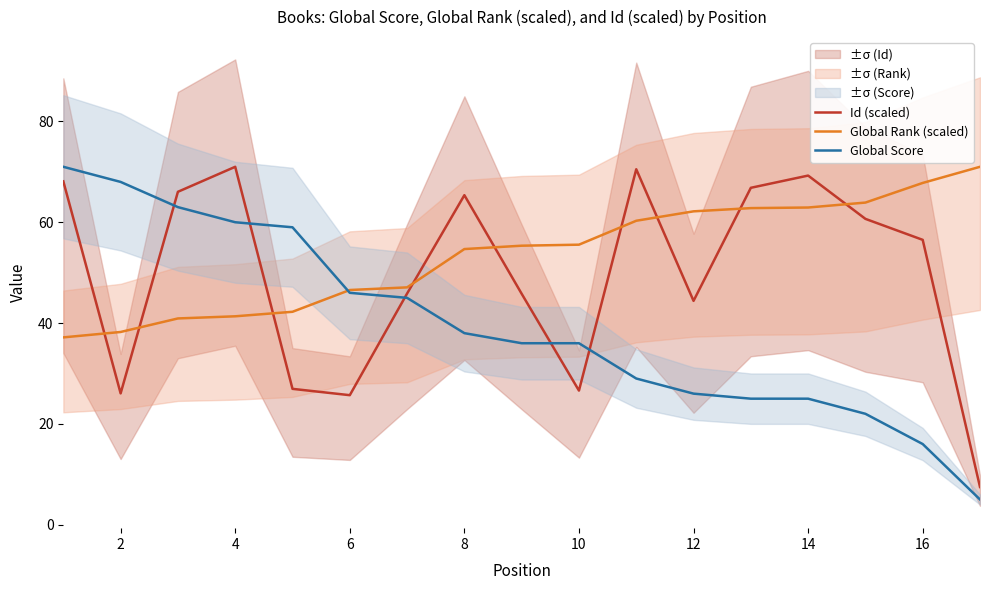

True or false: Global Score and Global Rank (scaled) cross at least once.

True